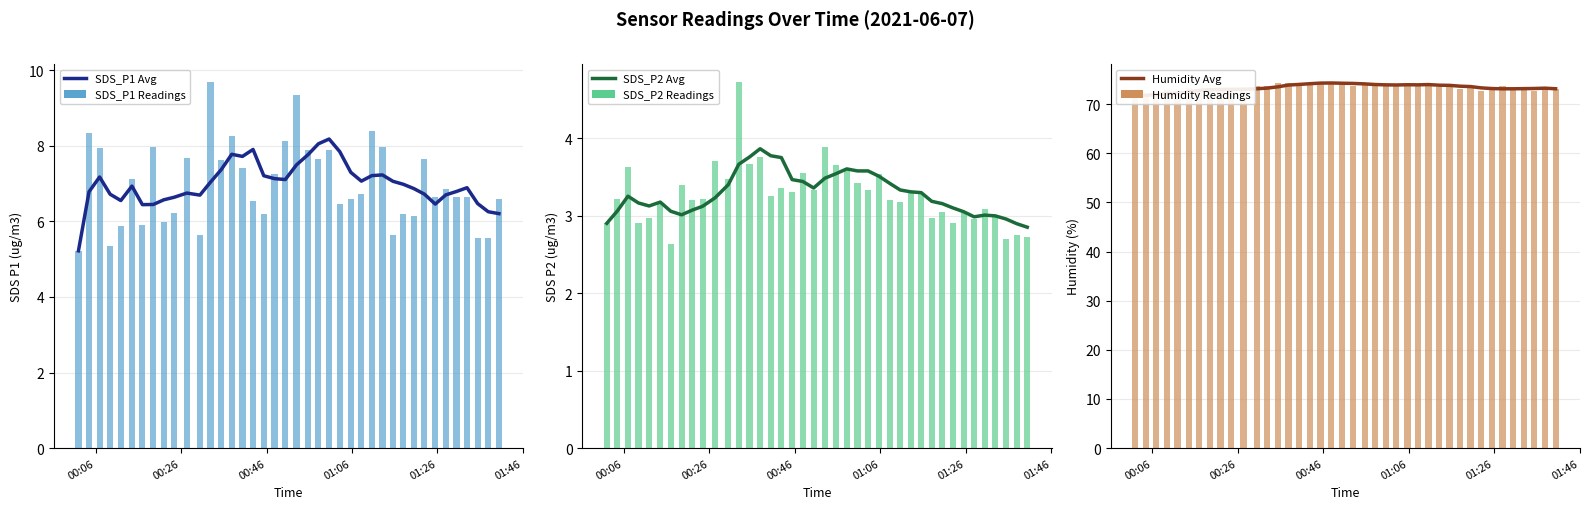

Reading right to left, list all the values displayed in this chart.

SDS_P1 Avg: 6.2	6.3	6.5	6.9	6.8	6.7	6.5	6.7	6.9	7.0	7.1	7.2	7.2	7.1	7.3	7.8	8.2	8.1	7.8	7.5	7.1	7.1	7.2	7.9	7.7	7.8	7.4	7.0	6.7	6.7	6.6	6.6	6.4	6.4	6.9	6.5	6.7	7.2	6.8	5.2
SDS_P1 Readings: 6.6	5.6	5.5	6.7	6.7	6.8	6.7	7.7	6.2	6.2	5.6	8.0	8.4	6.7	6.6	6.5	7.9	7.7	7.9	9.3	8.1	7.2	6.2	6.5	7.4	8.2	7.6	9.7	5.6	7.7	6.2	6.0	8.0	5.9	7.1	5.9	5.3	8.0	8.3	5.2
SDS_P2 Avg: 2.9	2.9	3.0	3.0	3.0	3.0	3.0	3.1	3.2	3.2	3.3	3.3	3.3	3.4	3.5	3.6	3.6	3.6	3.5	3.5	3.4	3.4	3.5	3.7	3.8	3.9	3.8	3.7	3.4	3.2	3.1	3.1	3.0	3.1	3.2	3.1	3.2	3.2	3.1	2.9
SDS_P2 Readings: 2.7	2.8	2.7	3.0	3.1	3.0	3.0	2.9	3.0	3.0	3.3	3.3	3.2	3.2	3.5	3.3	3.4	3.6	3.6	3.9	3.3	3.5	3.3	3.4	3.2	3.8	3.7	4.7	3.5	3.7	3.2	3.2	3.4	2.6	3.1	3.0	2.9	3.6	3.2	2.9
Humidity Avg: 73.1	73.2	73.2	73.1	73.1	73.1	73.2	73.3	73.6	73.6	73.8	73.8	74.0	73.9	73.9	73.9	73.9	74.0	74.1	74.2	74.2	74.3	74.3	74.1	74.0	73.9	73.5	73.2	73.1	73.0	73.0	73.0	72.9	72.8	72.5	72.2	72.1	71.9	71.8	71.8
Humidity Readings: 73.0	73.1	72.8	73.5	73.2	73.6	72.8	72.6	73.4	73.1	73.9	73.5	73.9	73.8	74.0	74.0	74.1	73.7	73.9	73.7	74.2	74.4	74.3	74.4	73.9	74.4	74.3	73.7	73.7	73.3	72.6	73.0	73.0	73.2	73.2	72.5	72.8	72.3	71.7	71.8